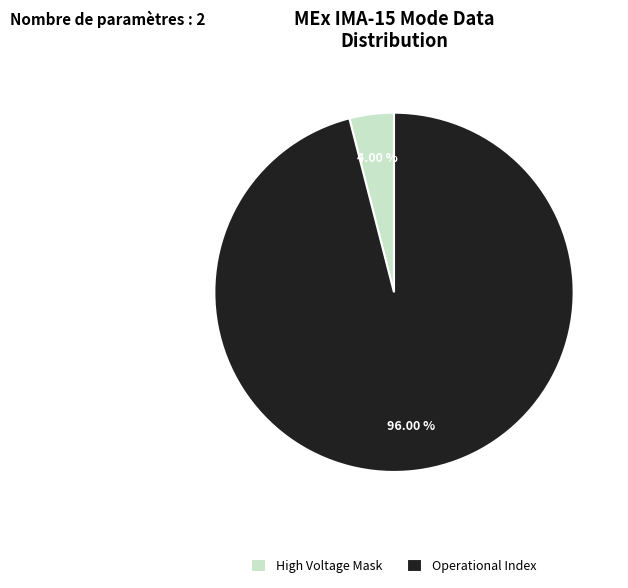

Rank the categories by value from lowest to highest.

High Voltage Mask, Operational Index